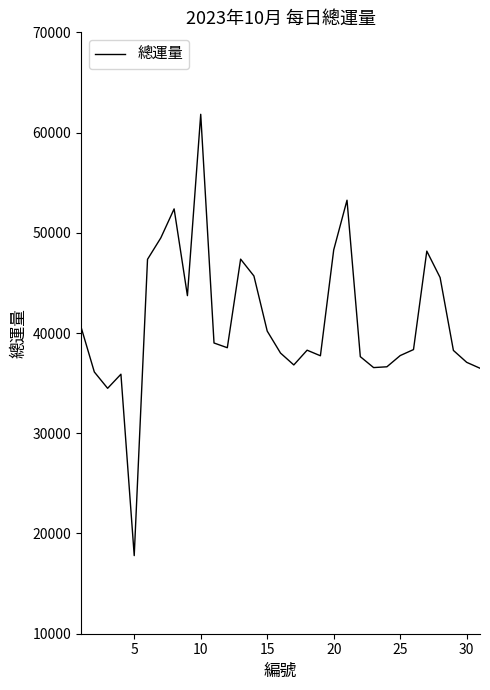

What is the minimum value shown in the chart?

17792